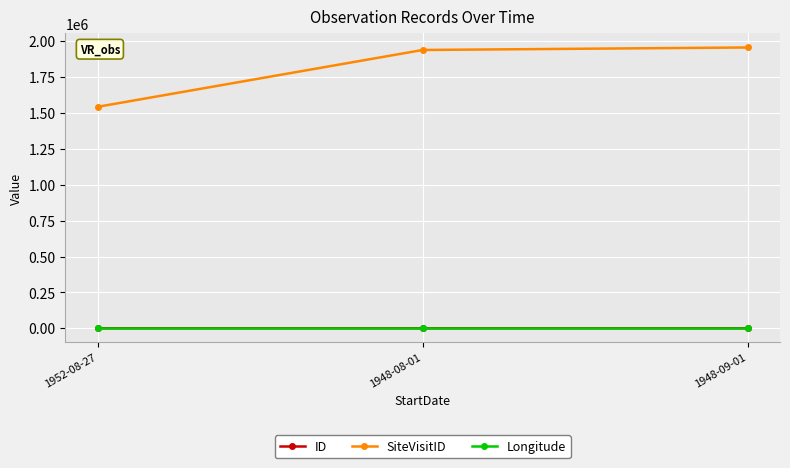

What is the total value across all series at 1948-08-01?

1939869.6